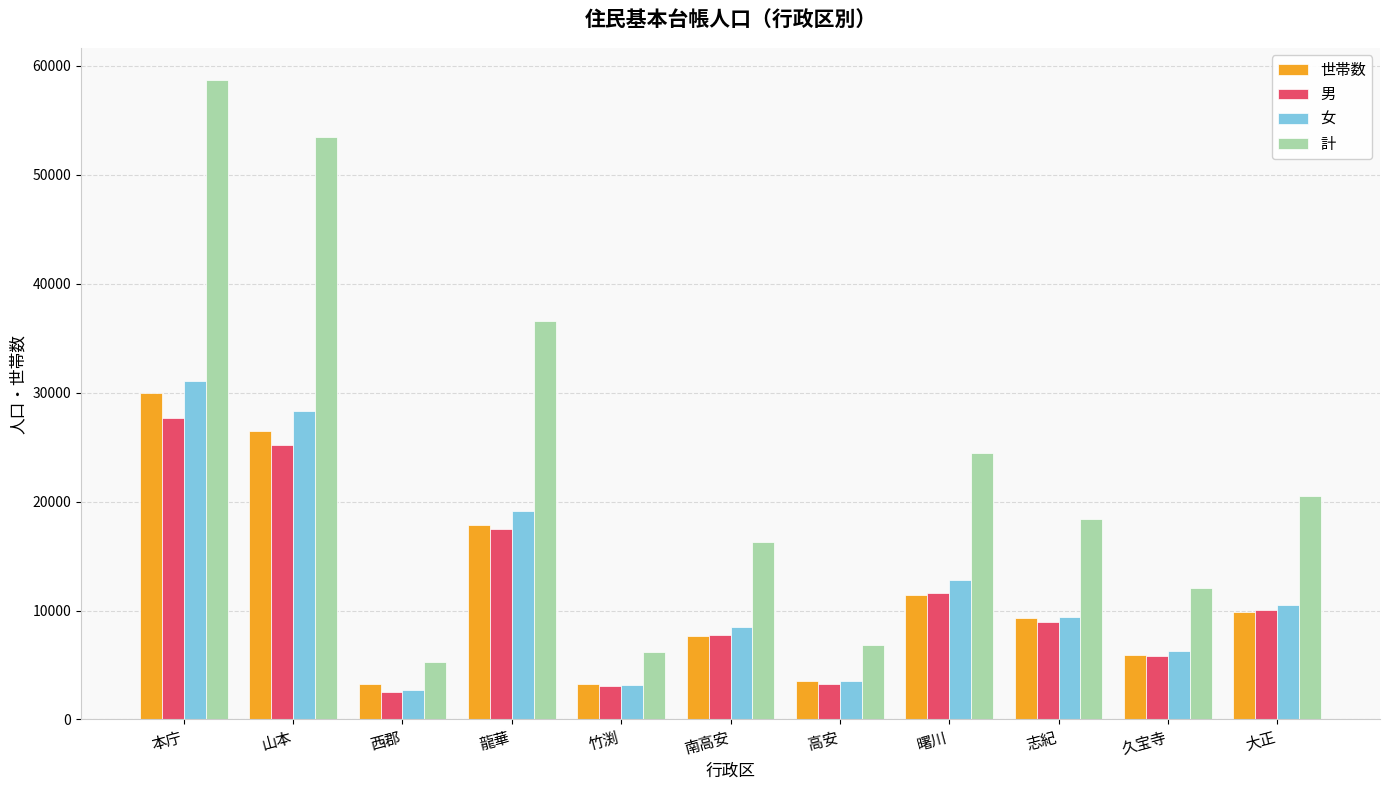

True or false: 女 has a value of 28278 at 山本.

True